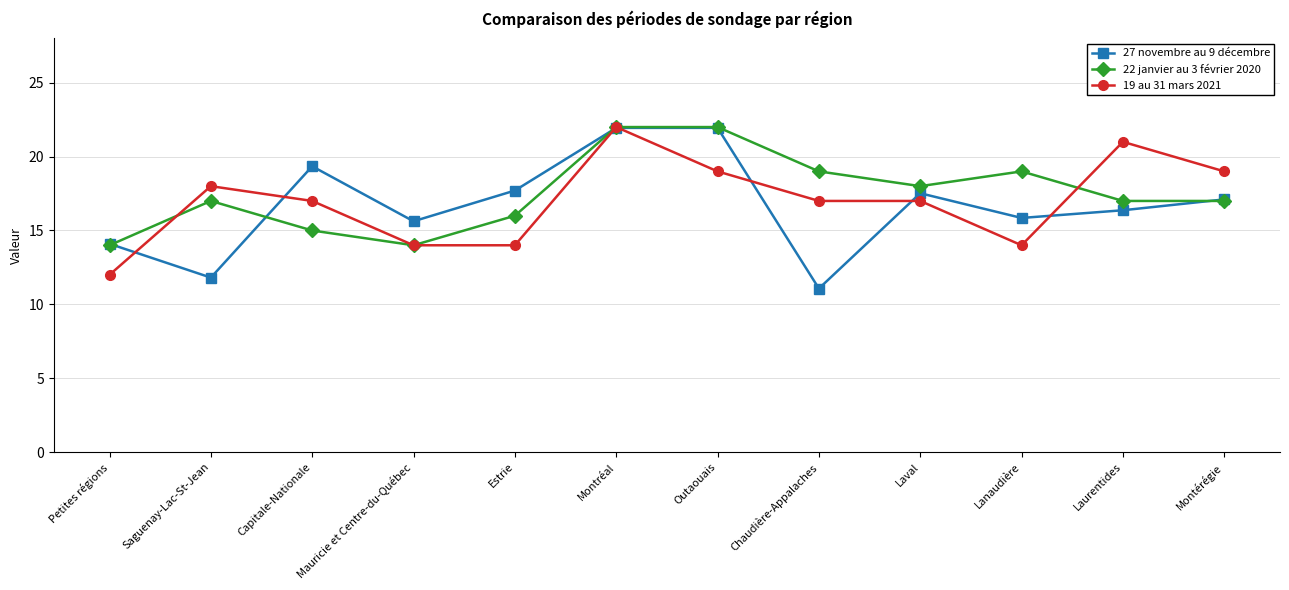

Which series has the largest total across all categories?

22 janvier au 3 février 2020